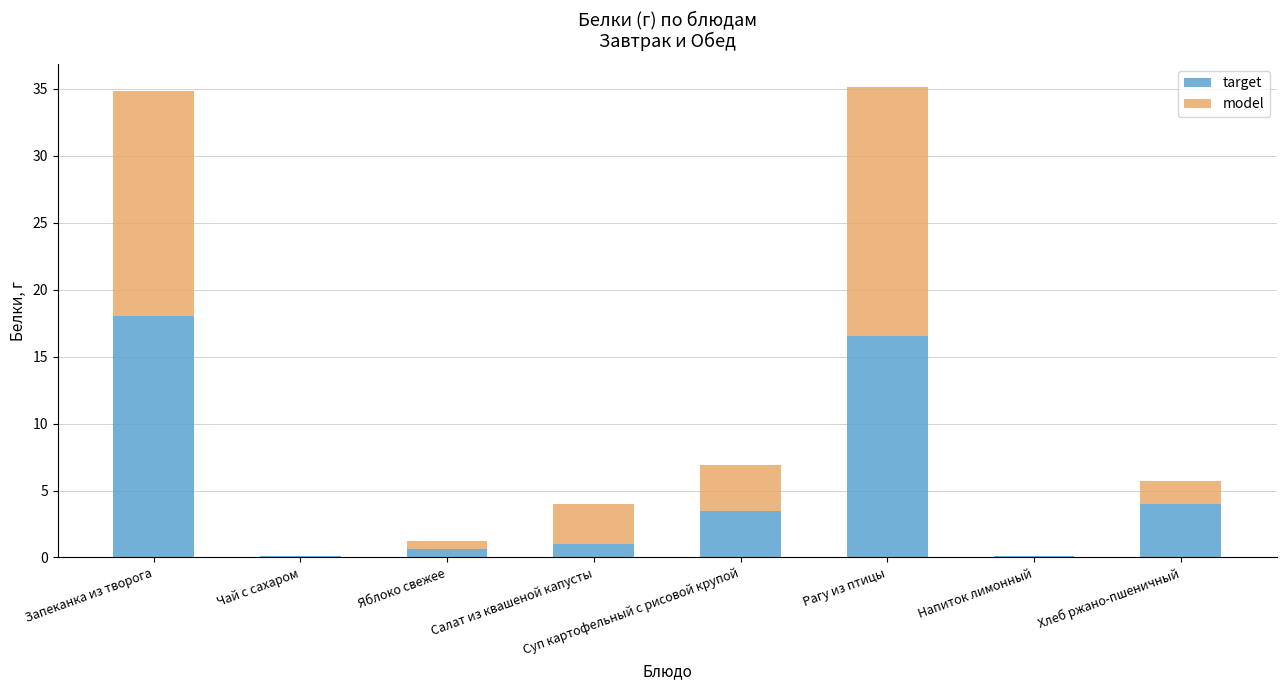

What is the sum of all target values?

43.8